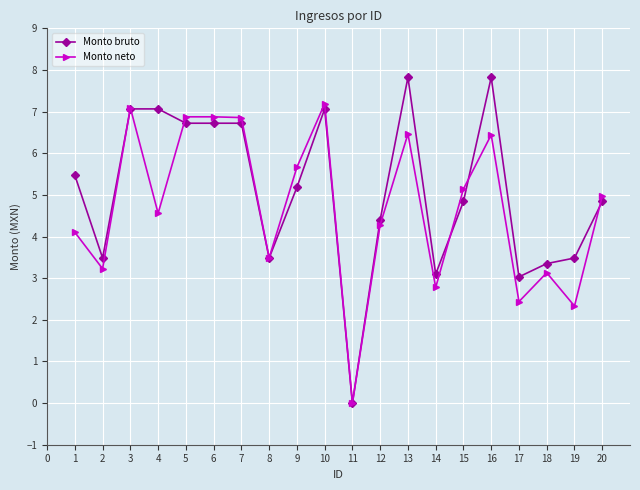

What is the difference between the maximum and minimum values in the Monto neto series?

7.2